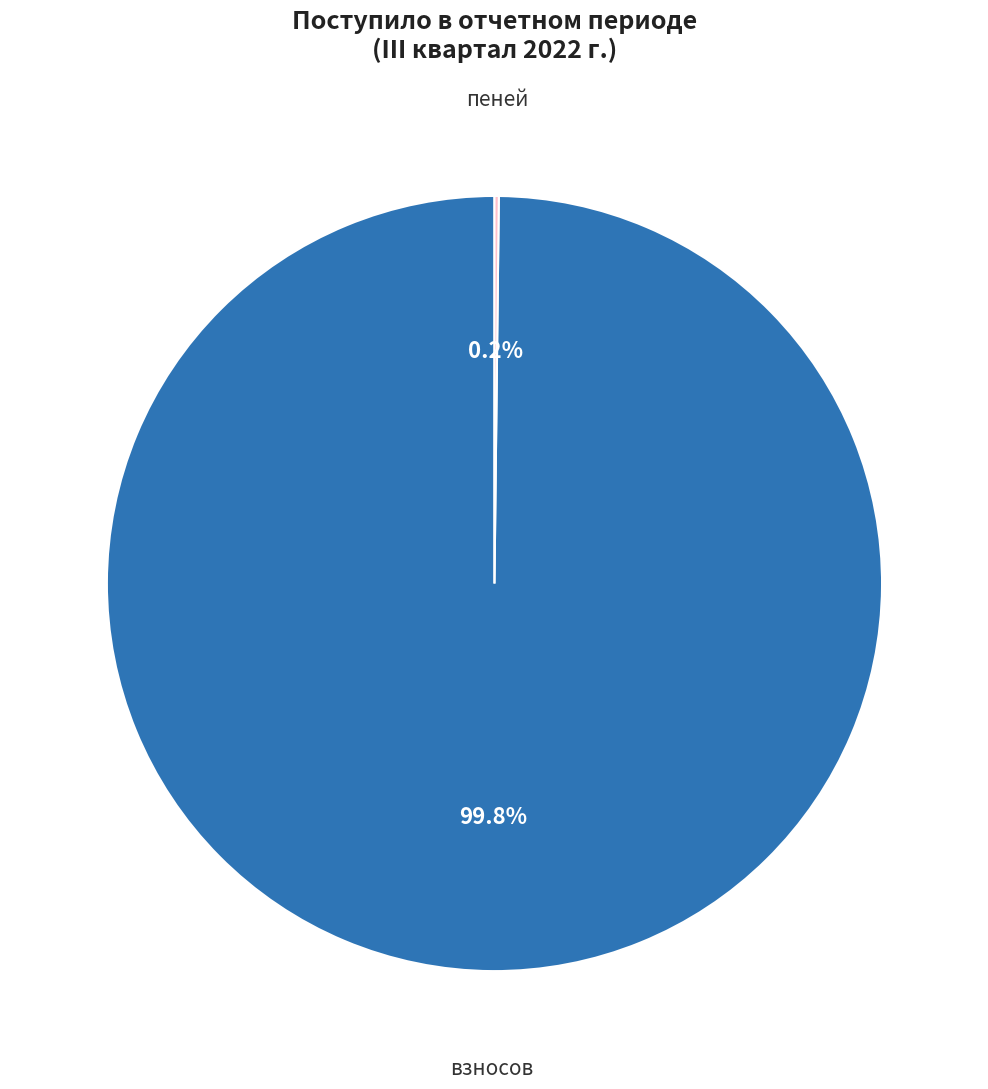

Is there a majority slice in this chart?

Yes